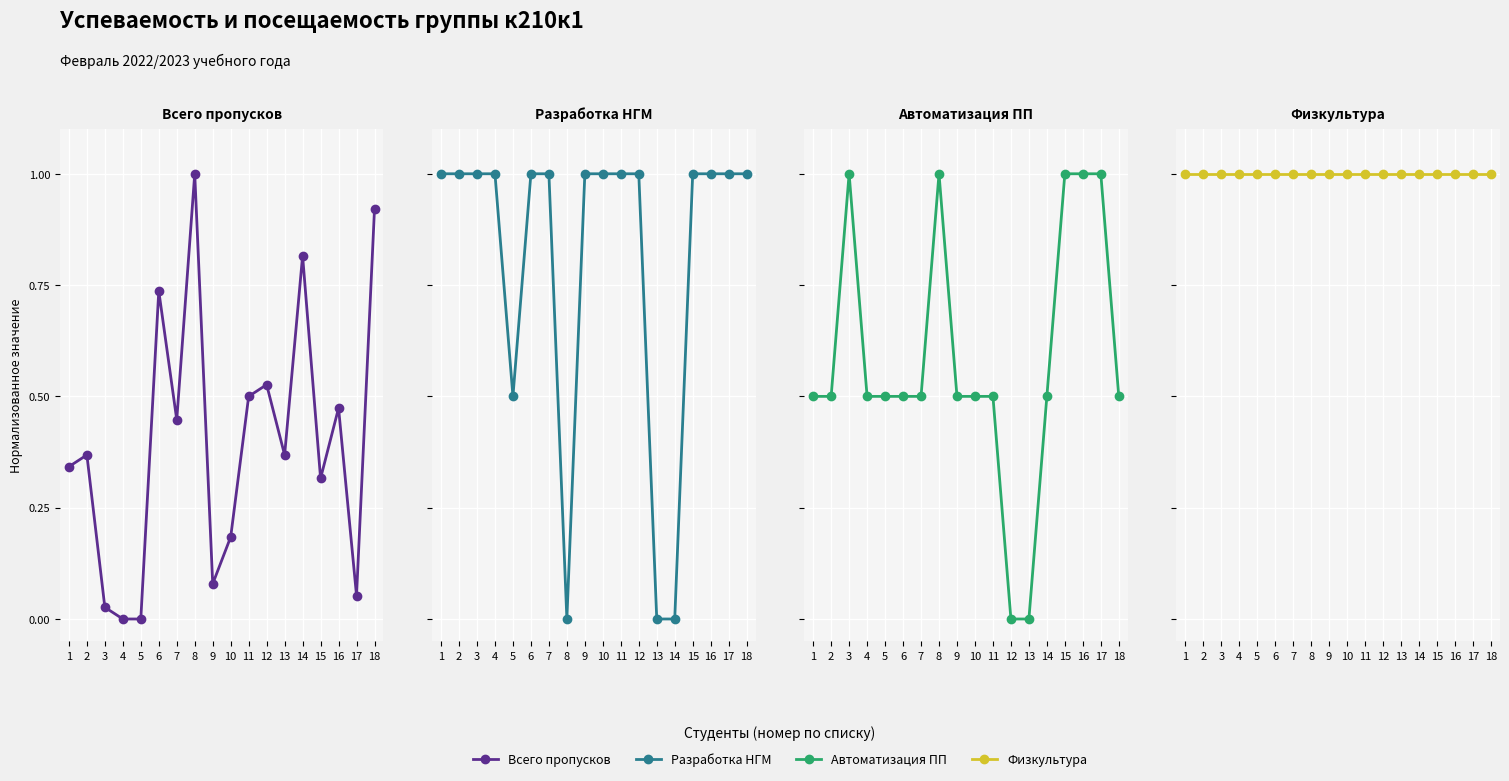

Which label corresponds to the largest value in the chart?

8